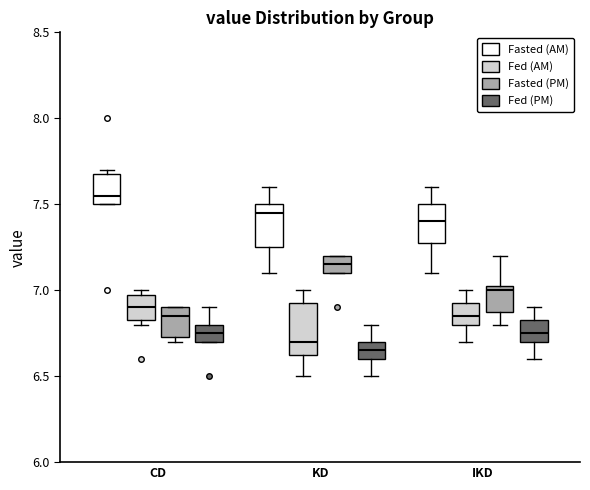

Where does the upper whisker of the box for IKD (Fasted (PM)) end on the y-axis? The values are not printed on the chart, so give them approximately, as read against the axis.

7.20